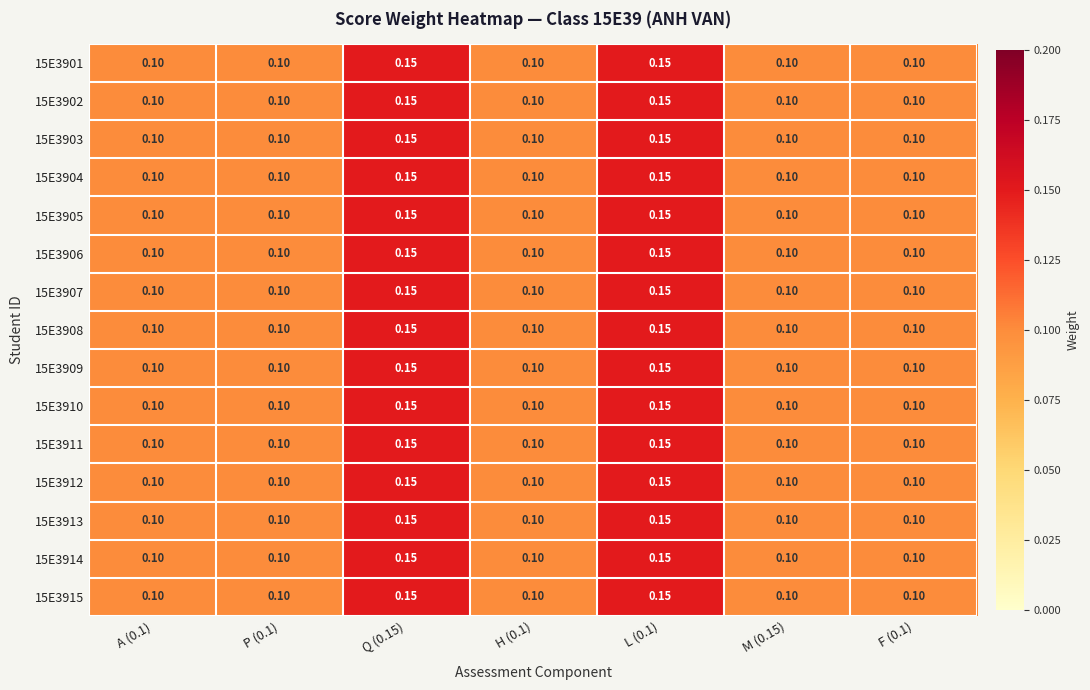

Is the value of 15E3902 at Q (0.15) greater than the value of 15E3903 at P (0.1)?

Yes